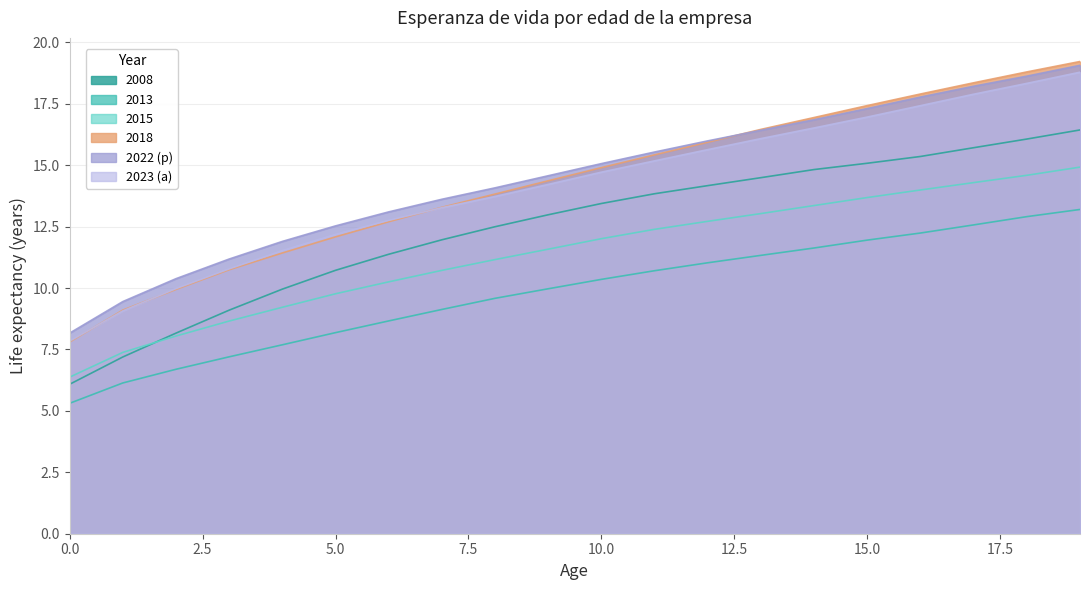

At which label does 2023 (a) first exceed 14?

9